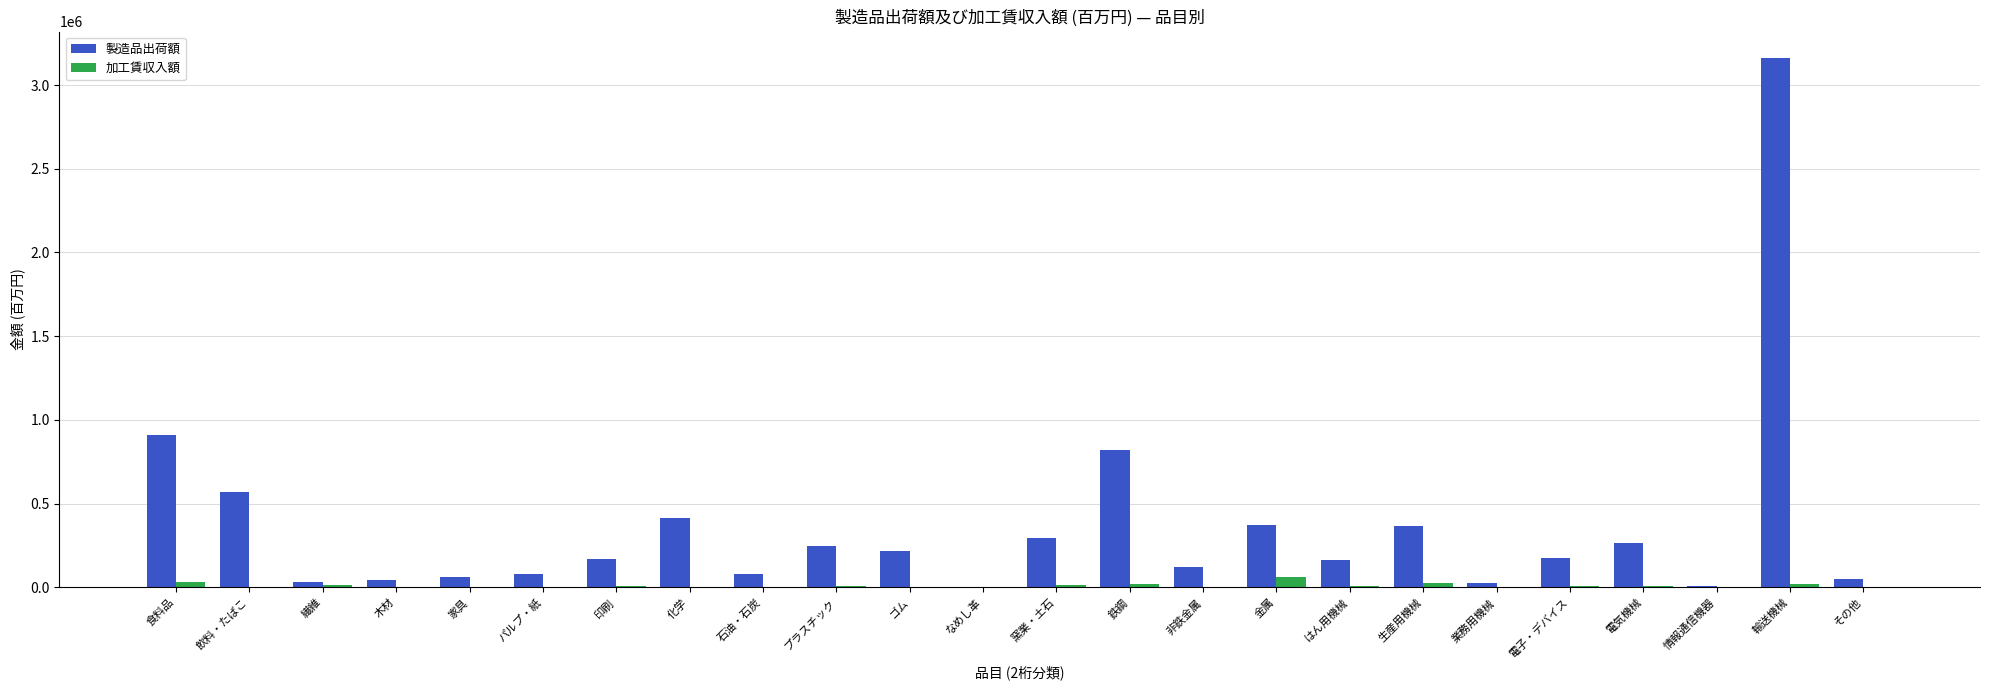

Where is 製造品出荷額 nearest to the value 1583081?

食料品